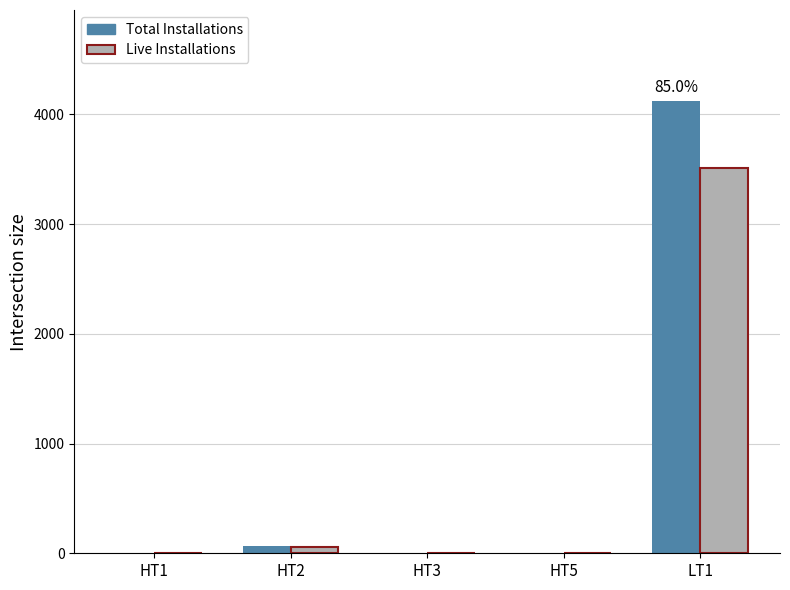

Where is Live Installations nearest to the value 1755?

HT2